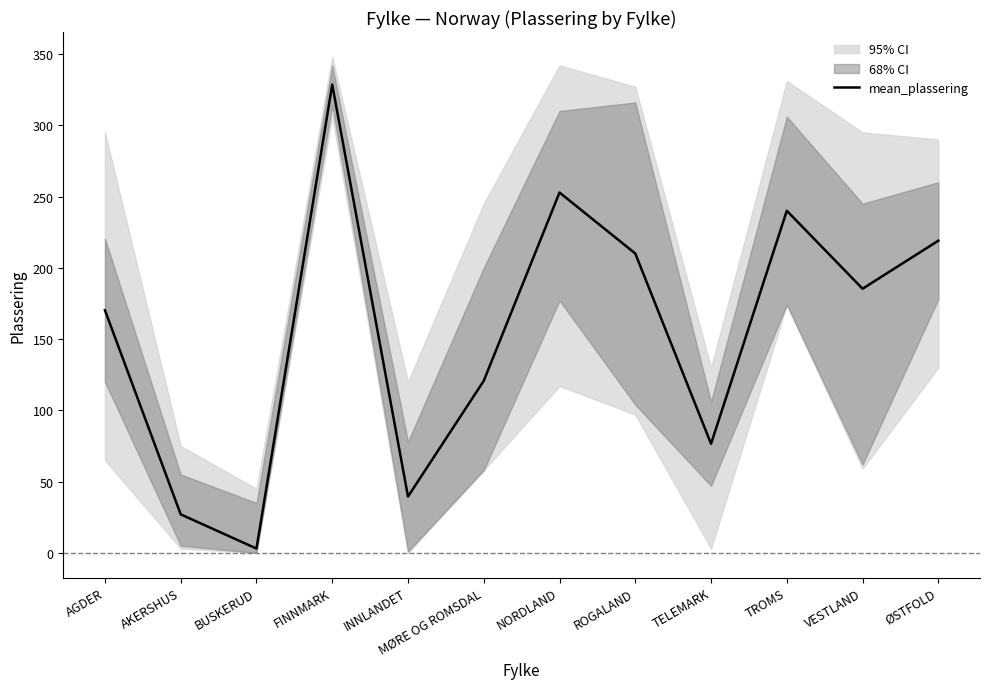

The value at ØSTFOLD is 145.8. True or false?

False